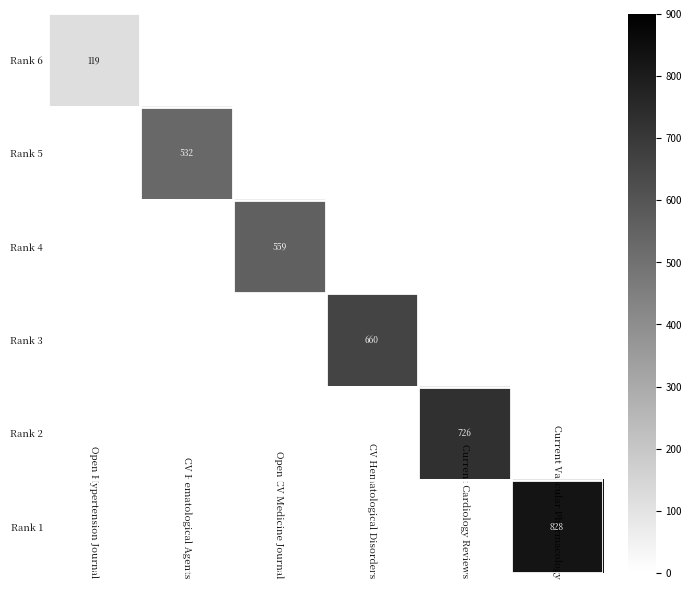

Is it true that Rank 5 equals 889 at CV Hematological Agents?

False